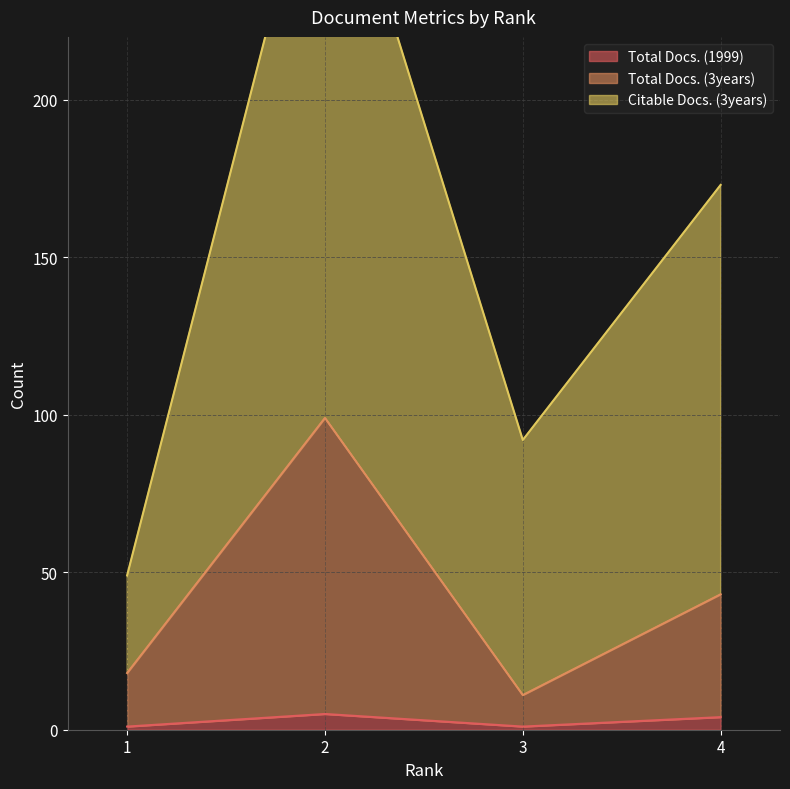

How many lines are shown in the chart?

3